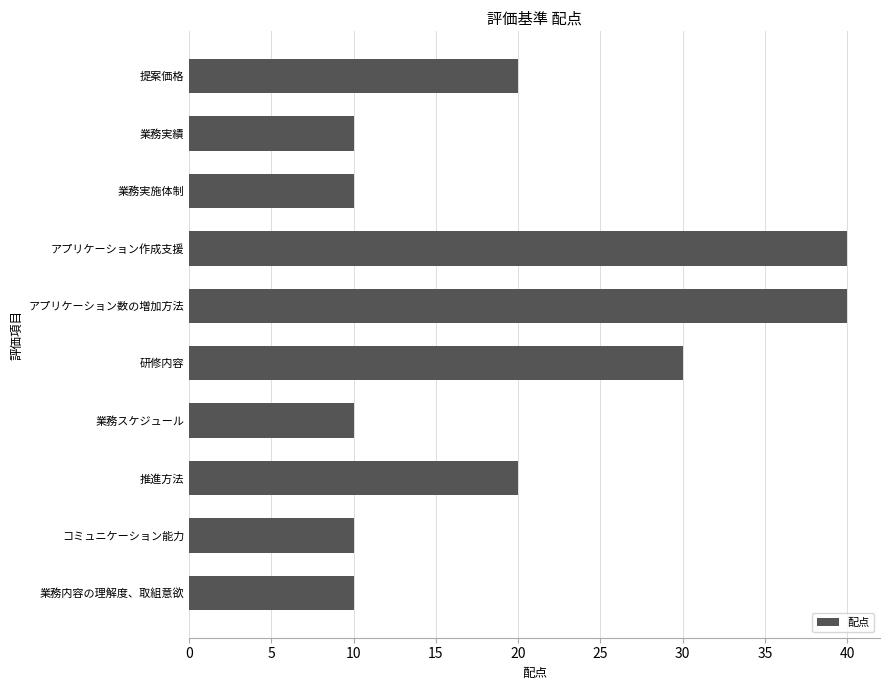

What is the difference between the values at 提案価格 and 業務スケジュール?

10